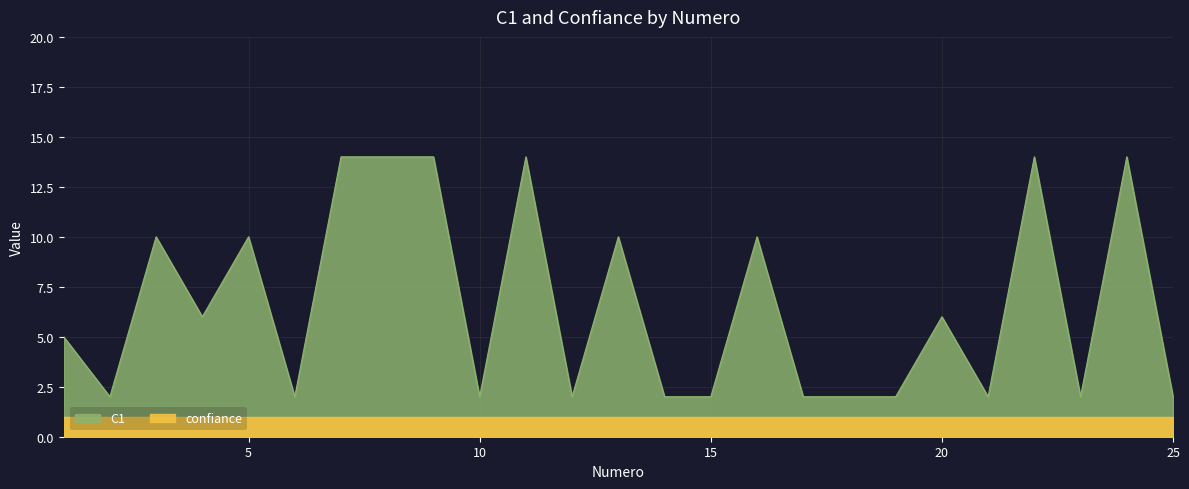

What is the minimum value shown in the chart?

2